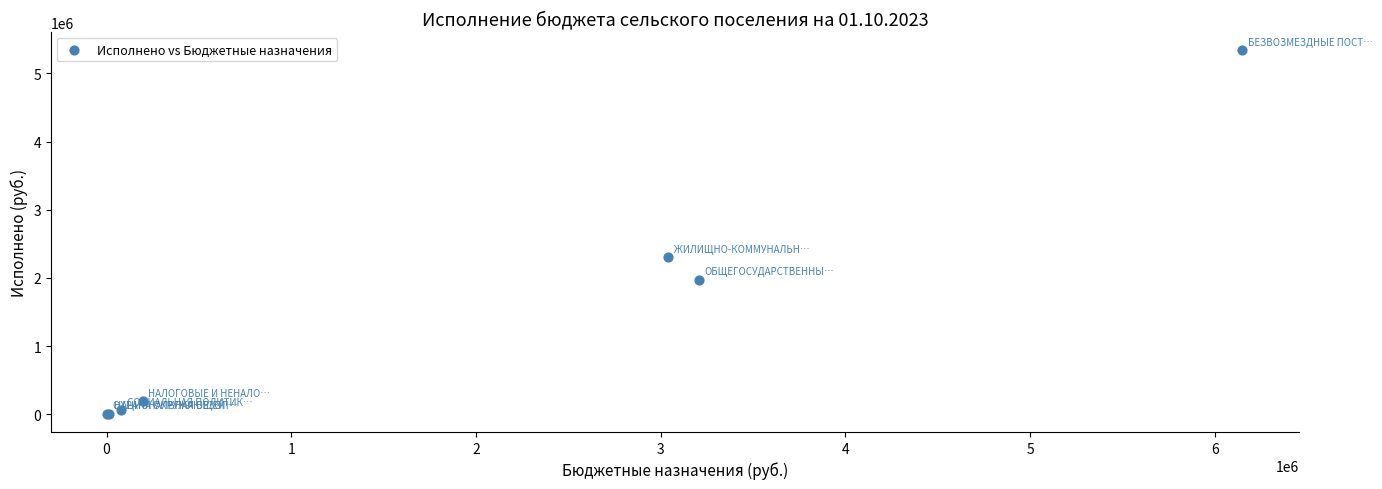

What Y value in the scatter plot is closest to 2670958?

2299836.8